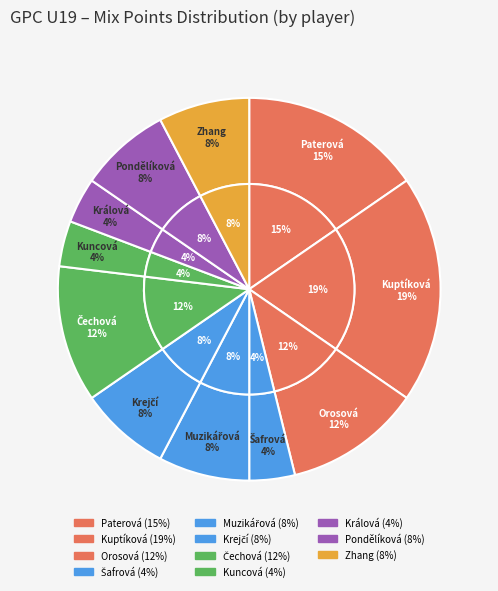

Which slice is the smallest?

Šafrová Anna